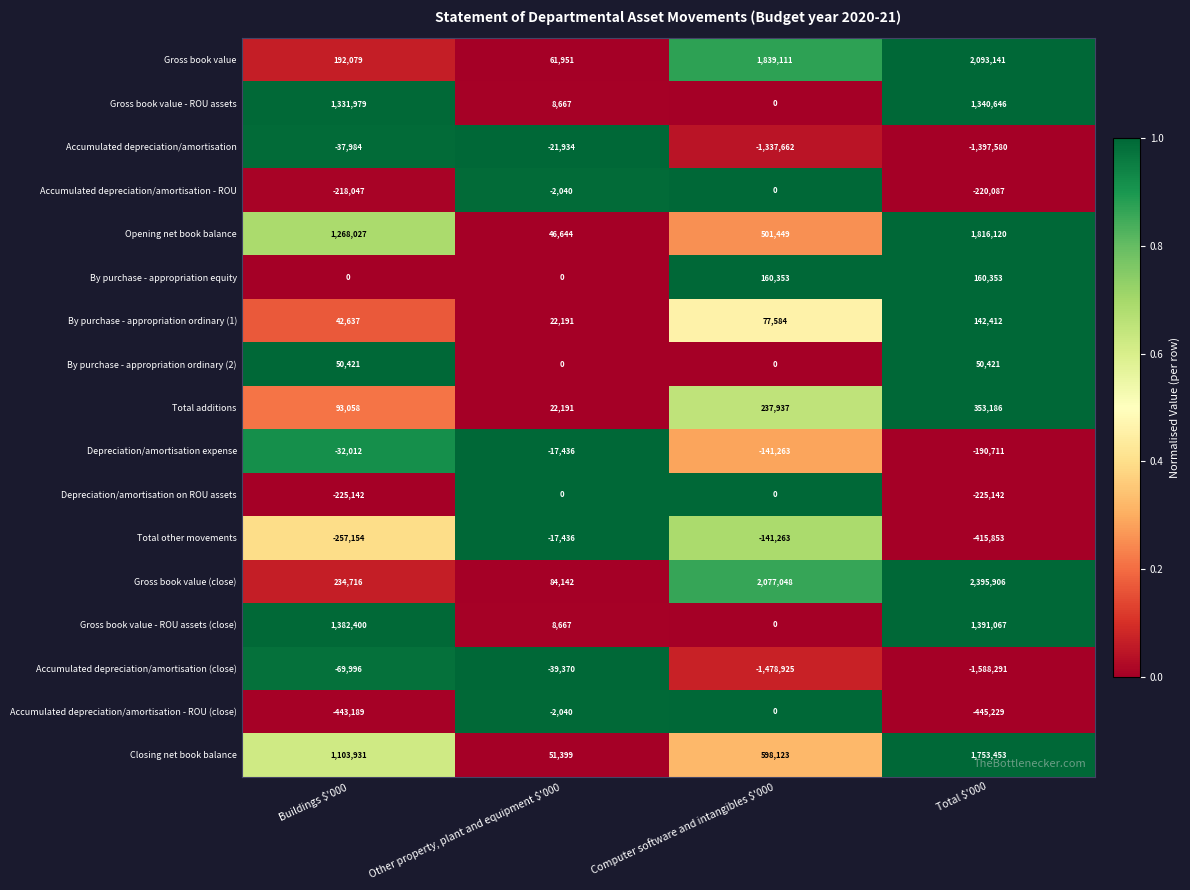

At Buildings $'000, list the series in order from largest to smallest.

Gross book value - ROU assets (close), Gross book value - ROU assets, Opening net book balance, Closing net book balance, Gross book value (close), Gross book value, Total additions, By purchase - appropriation ordinary (2), By purchase - appropriation ordinary (1), By purchase - appropriation equity, Depreciation/amortisation expense, Accumulated depreciation/amortisation, Accumulated depreciation/amortisation (close), Accumulated depreciation/amortisation - ROU, Depreciation/amortisation on ROU assets, Total other movements, Accumulated depreciation/amortisation - ROU (close)